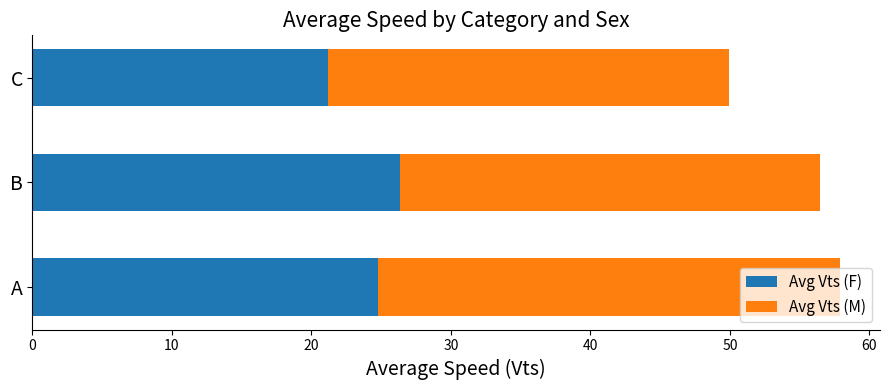

What is the highest value of the Avg Vts (F) series?

26.3